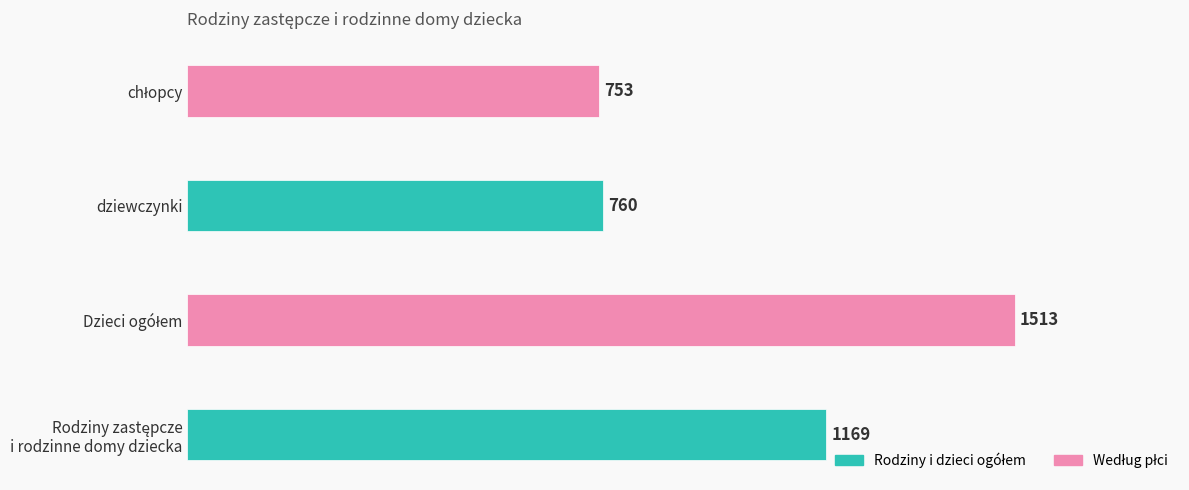

Is it true that the value at dziewczynki is 229?

False